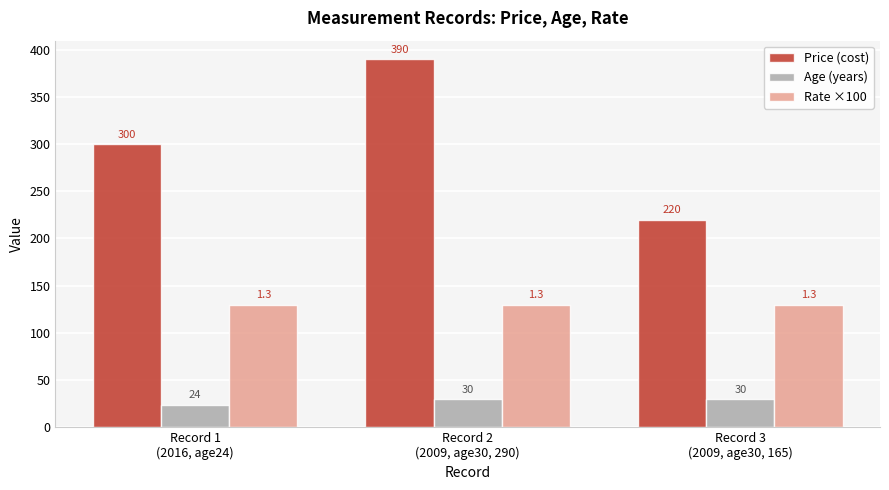

What is the smallest value displayed?

24